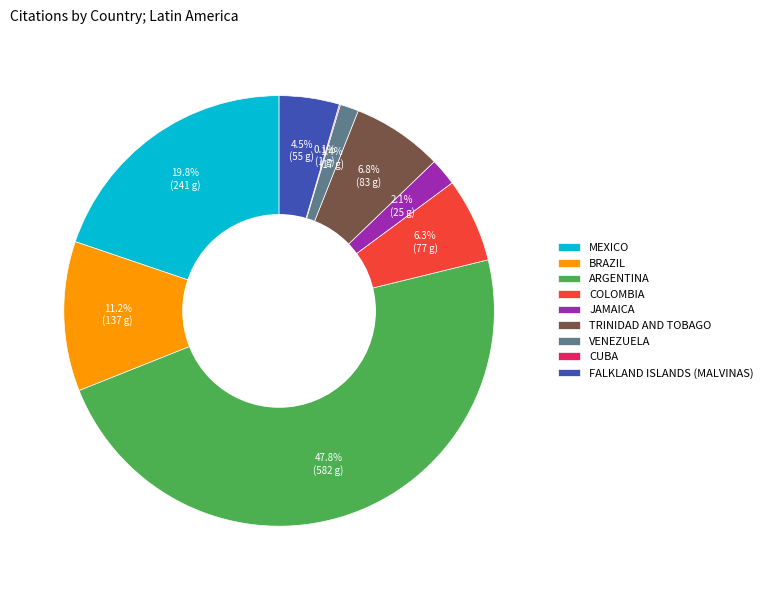

Is there a majority slice in this chart?

No